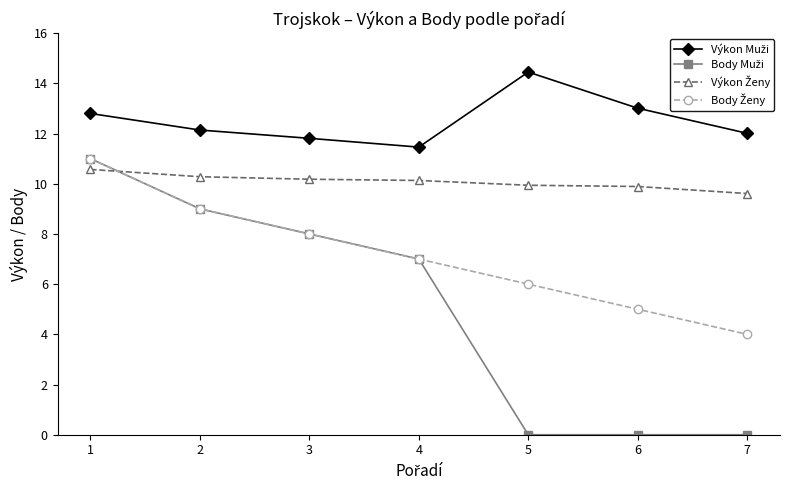

At which category does the chart reach its peak across all series?

5